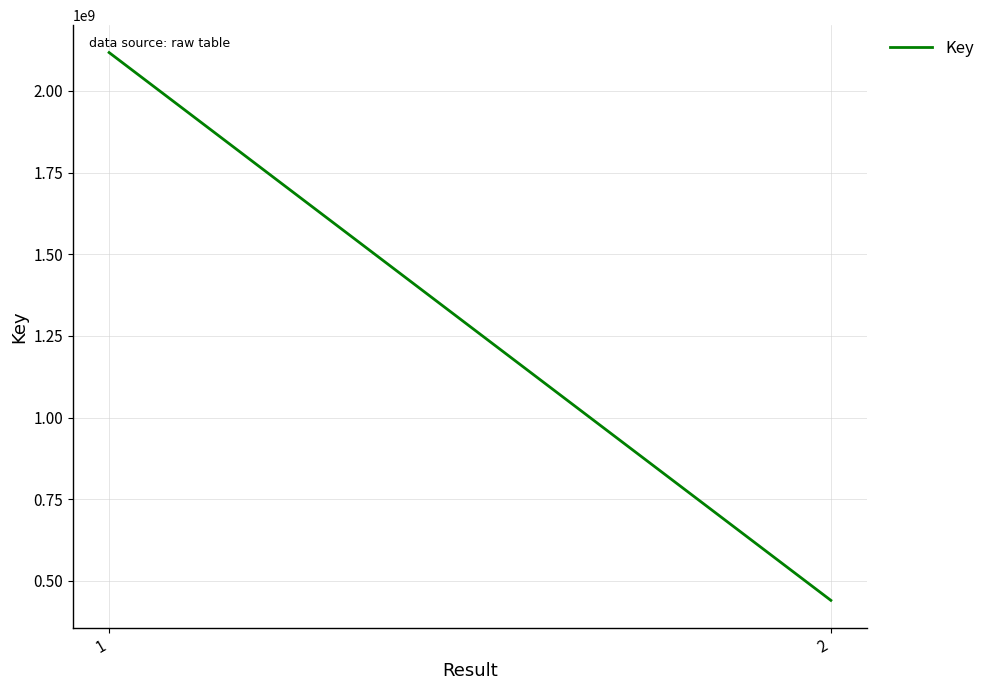

What is the ratio of the value at 2 to the value at 1?

0.2